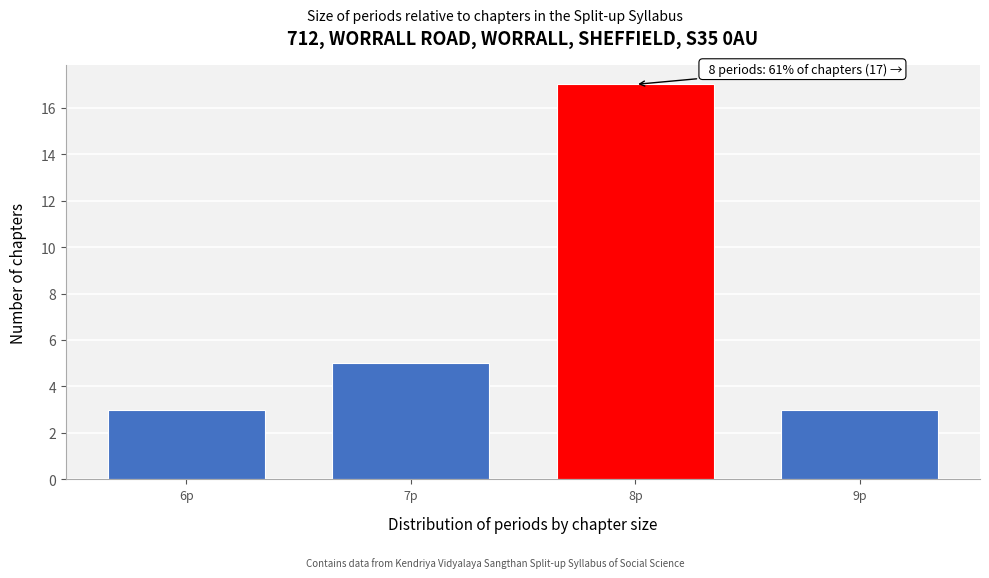

Reading left to right, what are all the values shown in this chart?

3	5	17	3